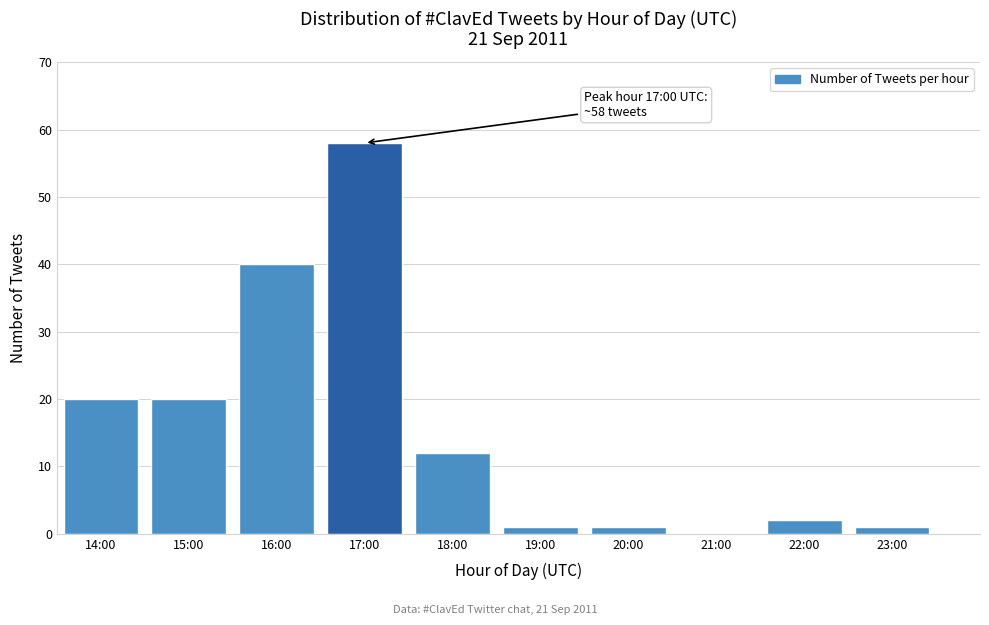

Reading left to right, what are all the values shown in this chart?

14:00=20	15:00=20	16:00=40	17:00=58	18:00=12	19:00=1	20:00=1	21:00=0	22:00=2	23:00=1